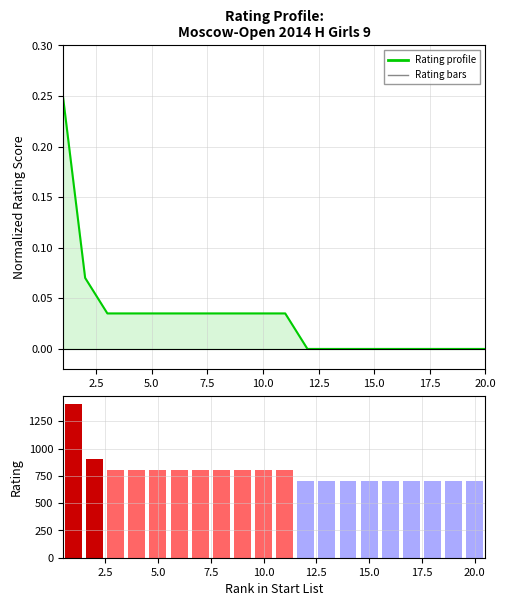

What is the maximum value shown in the chart?

0.2